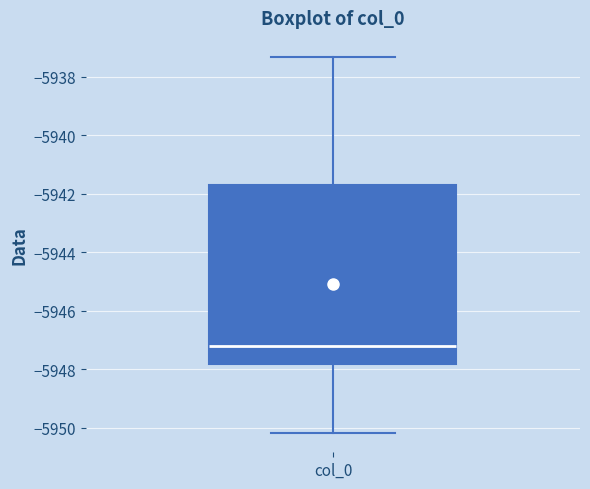

Transcribe this box plot: give where the median line is, the range the box spans, and where the two whiskers end, as read against the y-axis. The values are not printed on the chart, so give them approximately, as read against the axis.

median -5947.2, box -5947.8 to -5941.8, whiskers -5950.2 to -5937.4